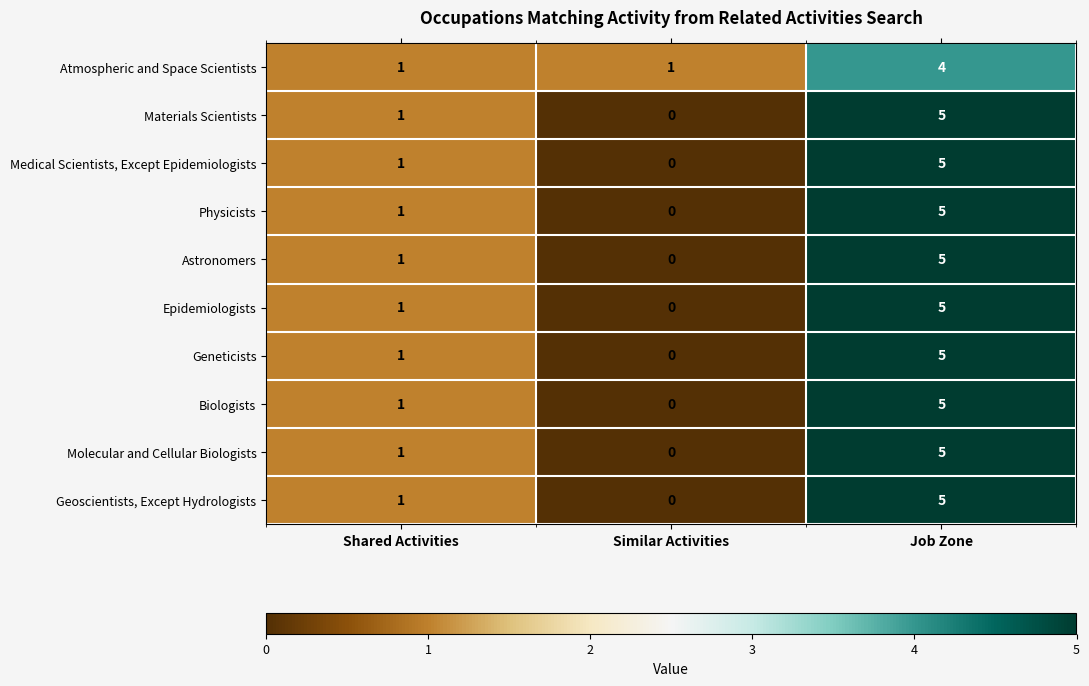

Reading left to right, transcribe all the data shown in this chart.

Atmospheric and Space Scientists: Shared Activities=1	Similar Activities=1	Job Zone=4
Materials Scientists: Shared Activities=1	Similar Activities=0	Job Zone=5
Medical Scientists, Except Epidemiologists: Shared Activities=1	Similar Activities=0	Job Zone=5
Physicists: Shared Activities=1	Similar Activities=0	Job Zone=5
Astronomers: Shared Activities=1	Similar Activities=0	Job Zone=5
Epidemiologists: Shared Activities=1	Similar Activities=0	Job Zone=5
Geneticists: Shared Activities=1	Similar Activities=0	Job Zone=5
Biologists: Shared Activities=1	Similar Activities=0	Job Zone=5
Molecular and Cellular Biologists: Shared Activities=1	Similar Activities=0	Job Zone=5
Geoscientists, Except Hydrologists: Shared Activities=1	Similar Activities=0	Job Zone=5